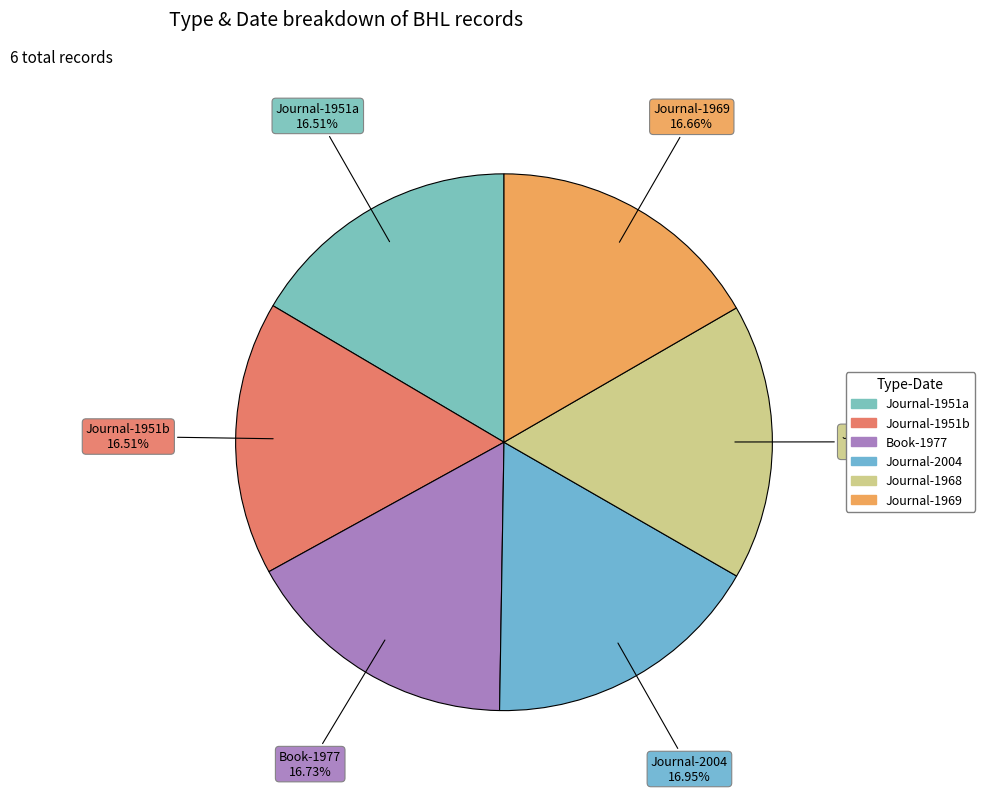

Which category has the biggest portion of the pie?

Journal (2004)